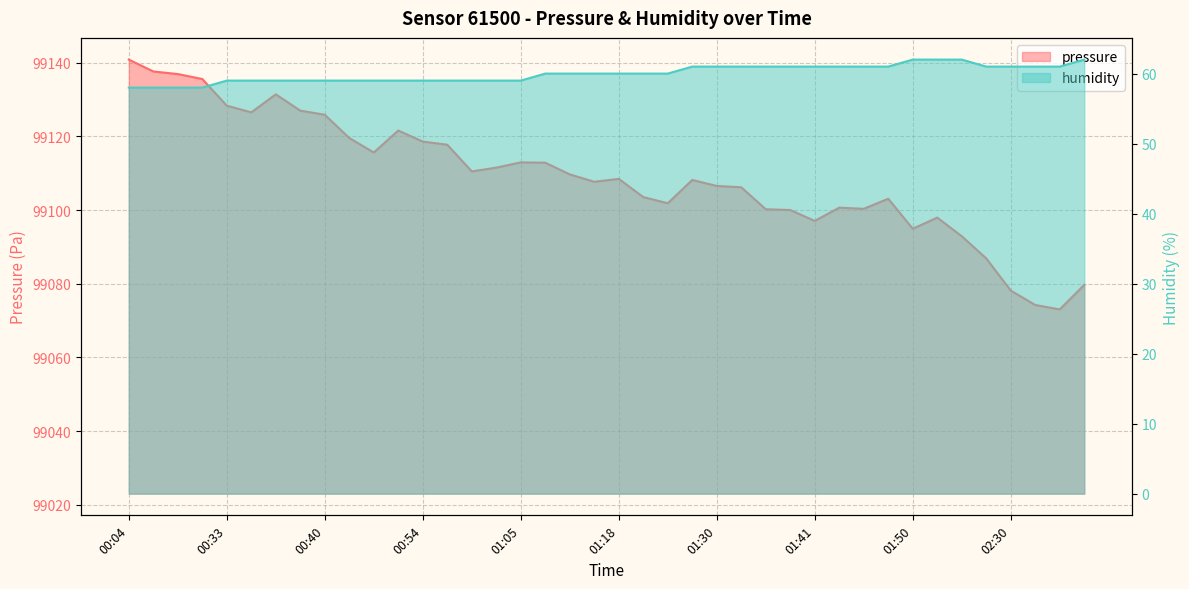

At 01:42, list the series in order from largest to smallest.

pressure, humidity